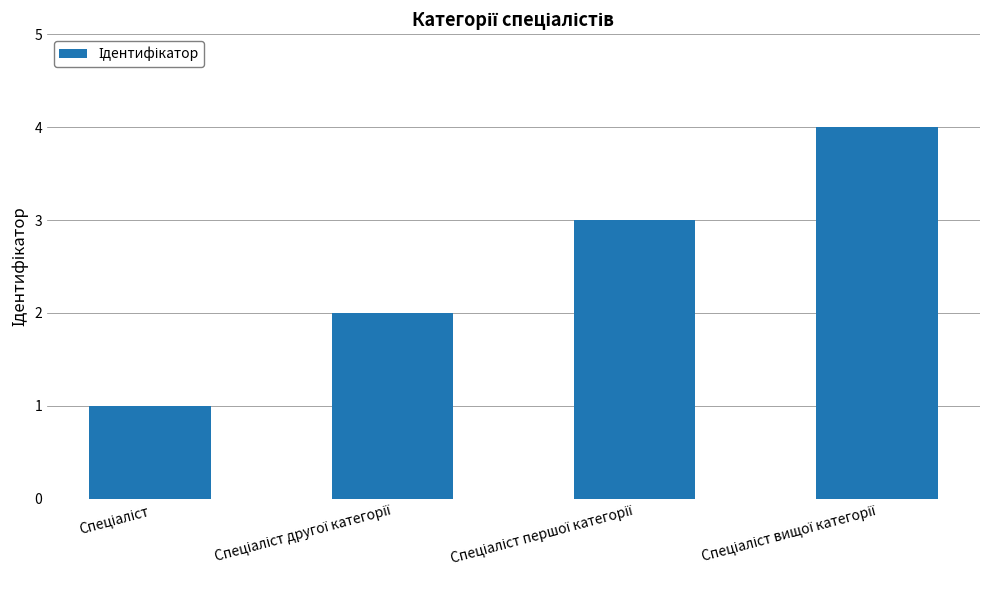

What is the sum of all values?

10